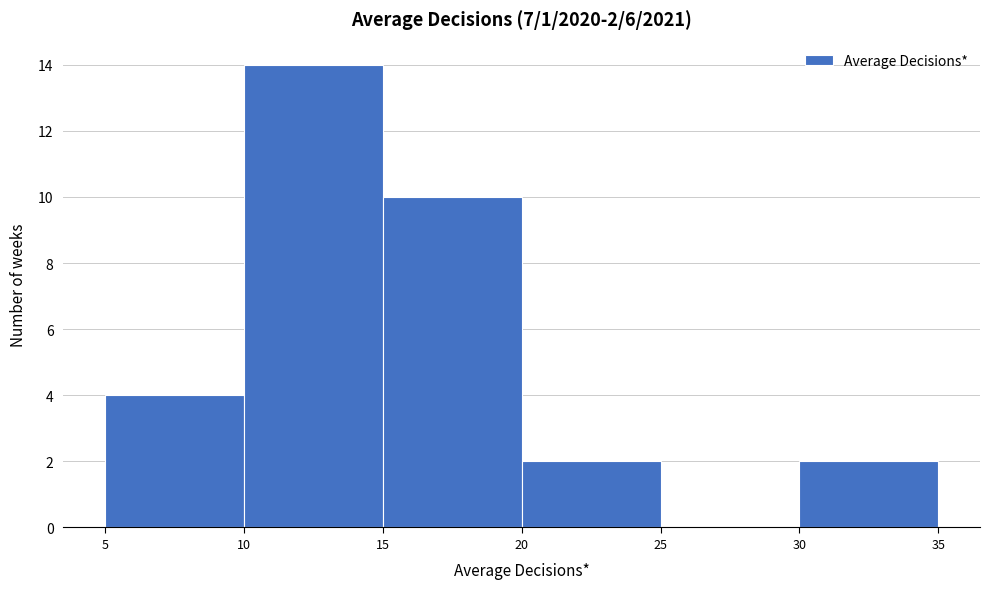

Over which range of the x-axis is the bar tallest?

10 to 15